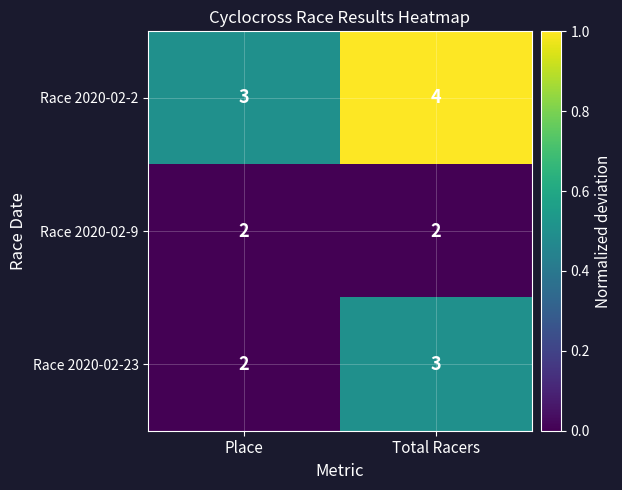

What is the sum of all Race 2020-02-23 values?

5